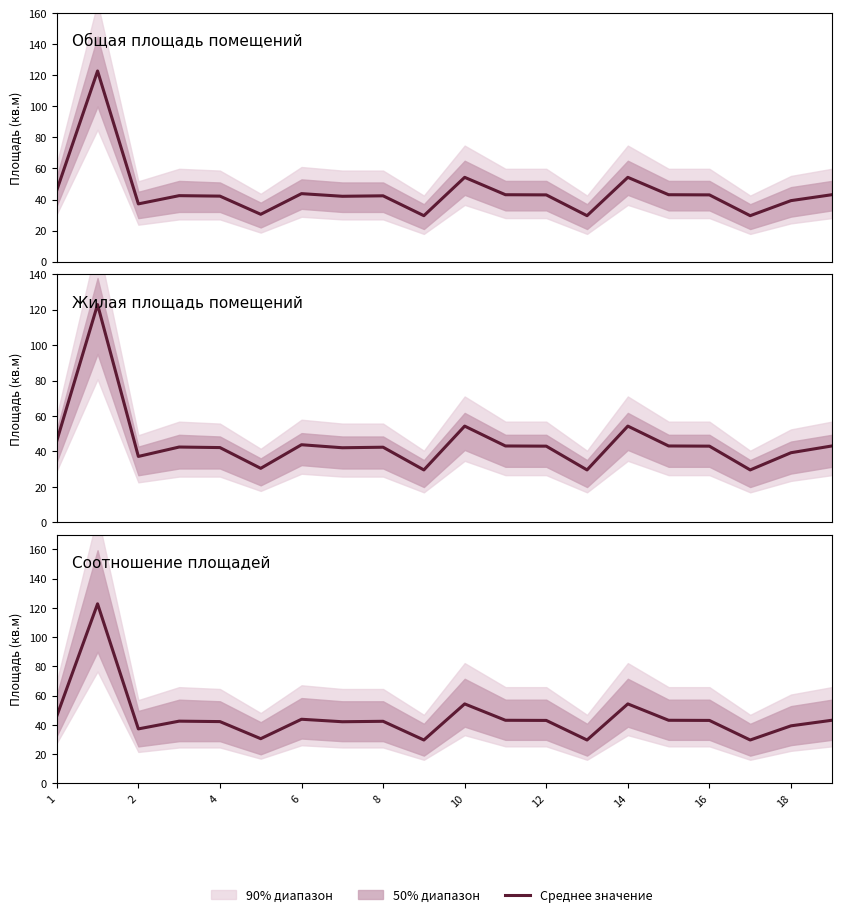

True or false: Общая площадь помещений and Жилая площадь помещений cross at least once.

False